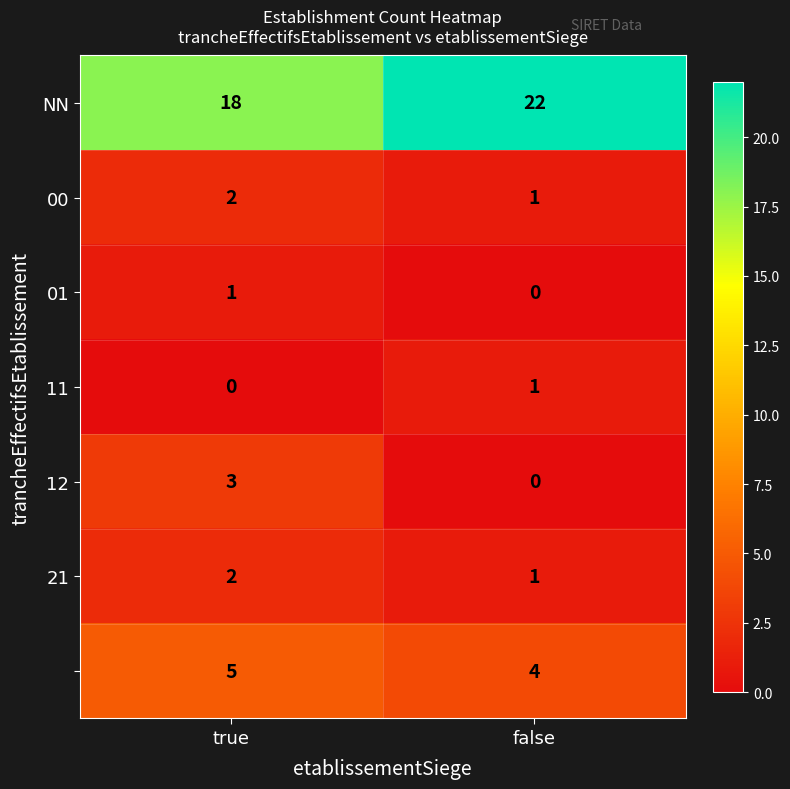

What is the difference between the highest and lowest values at true?

18